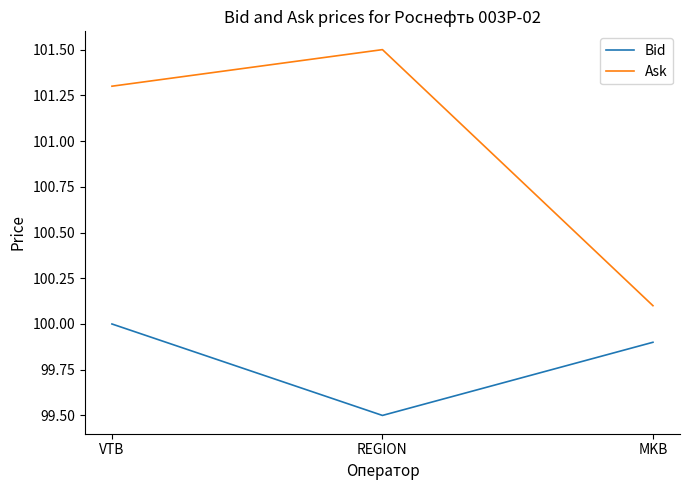

What is the smallest value displayed?

99.5